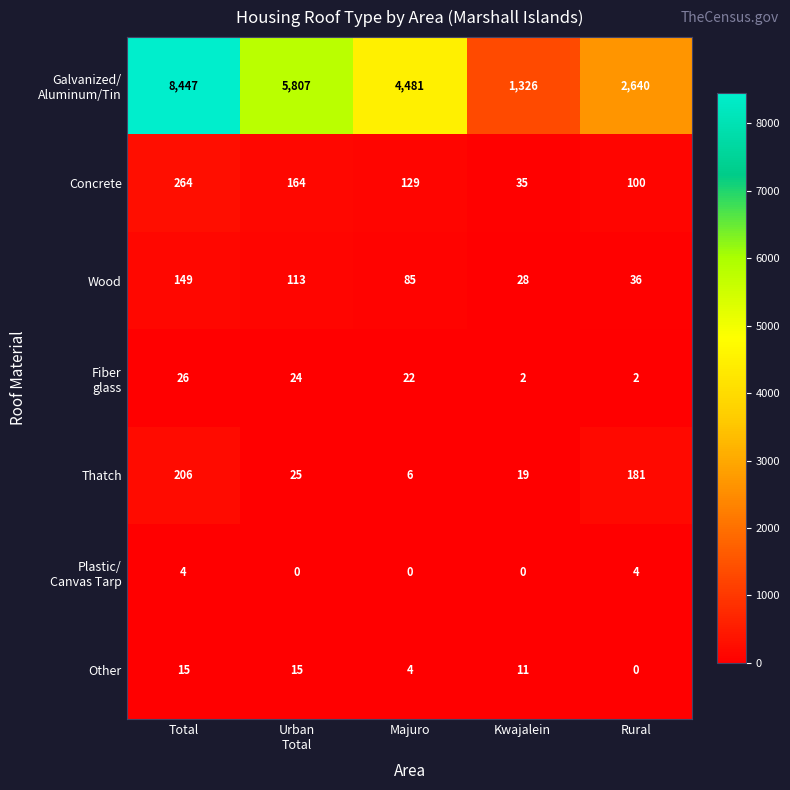

The value of Other at Total is 7. True or false?

False